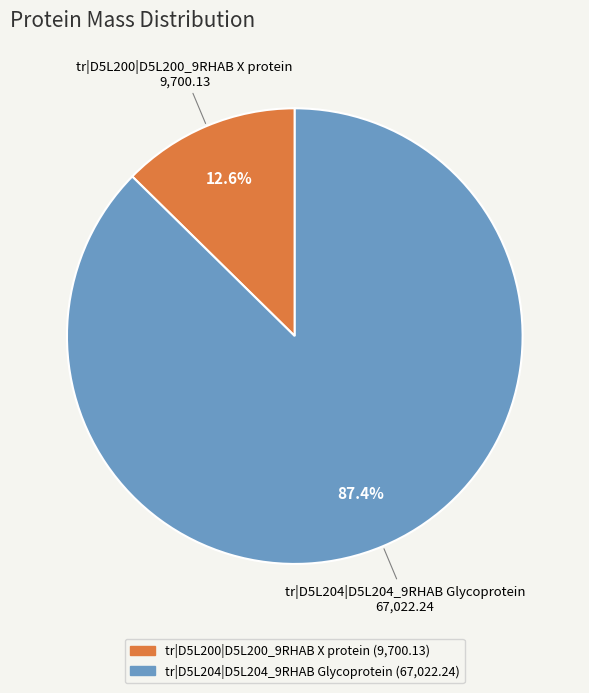

Which slice is the smallest?

tr|D5L200|D5L200_9RHAB X protein